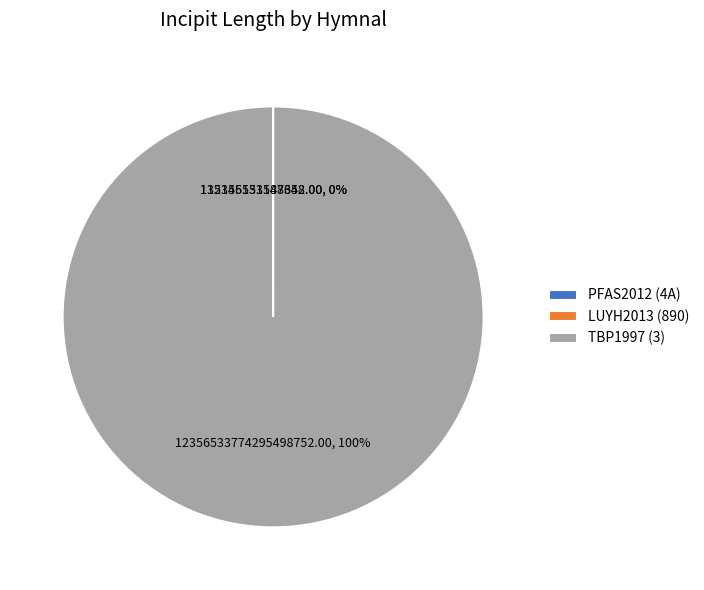

Which slice is the largest?

TBP1997 (3)